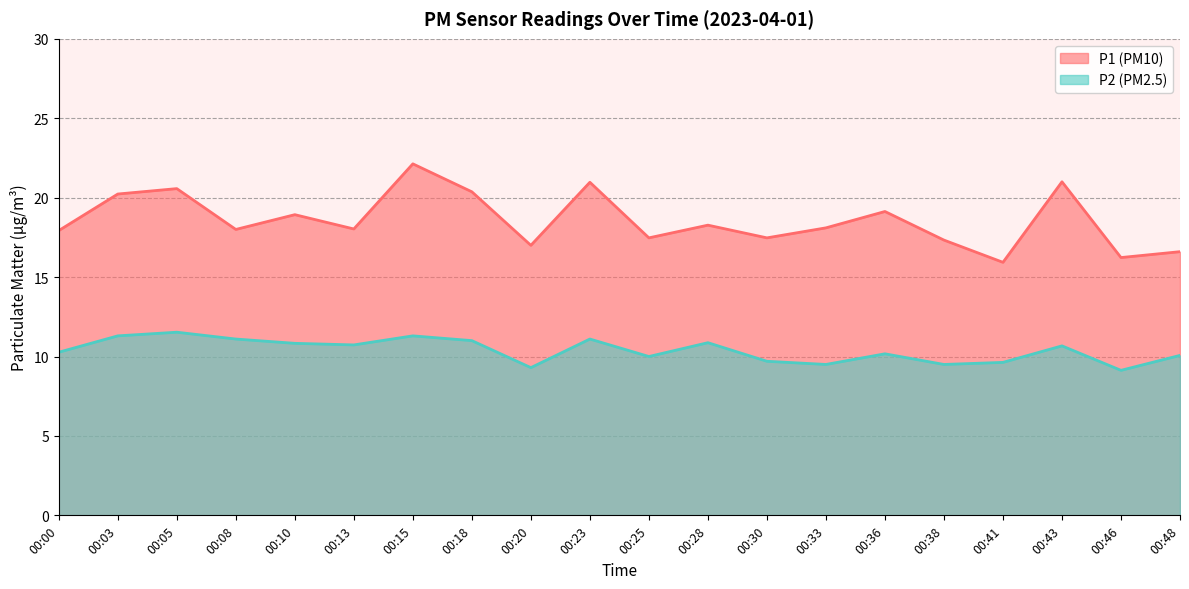

True or false: P1 and P2 intersect in this chart.

False